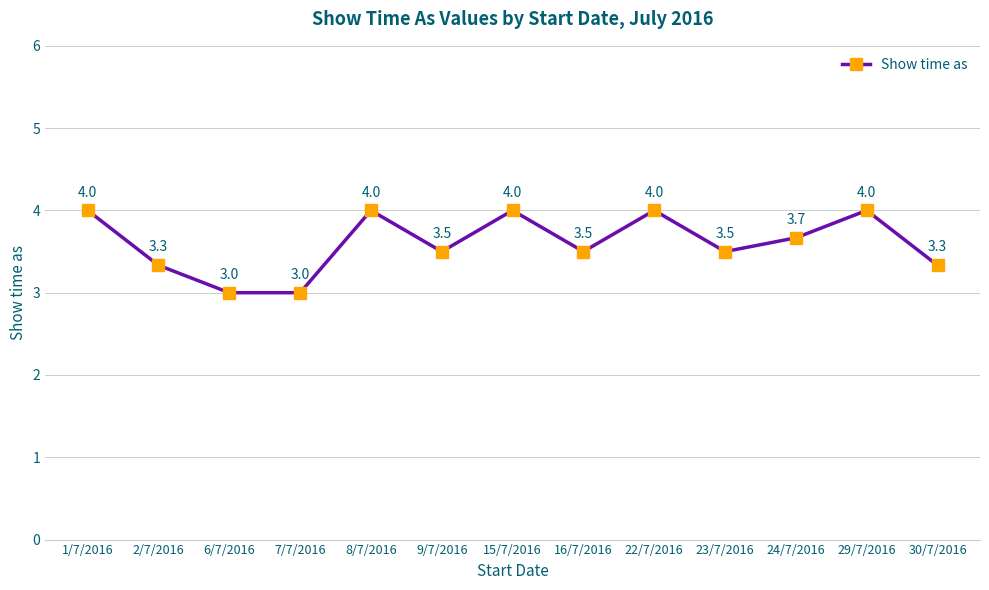

What position from the left is 15/7/2016?

7